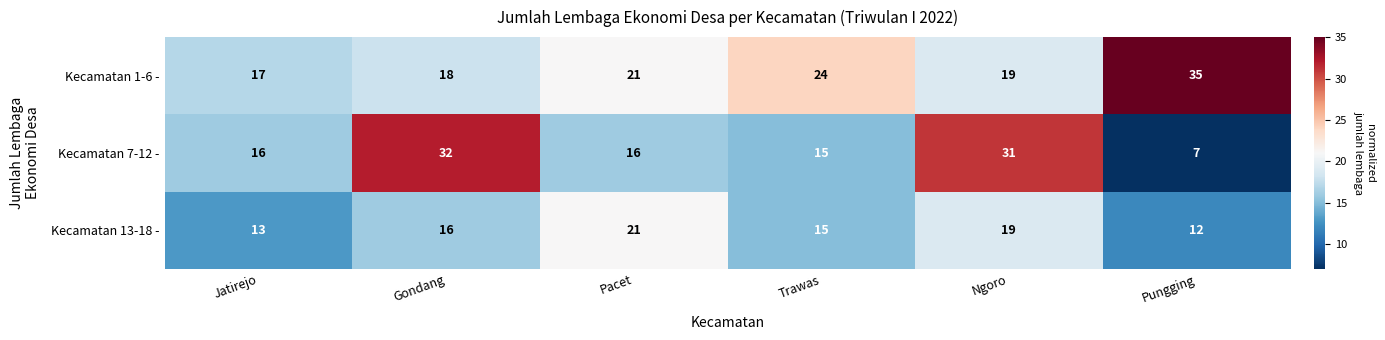

True or false: Kecamatan 7-12 - has a value of 7 at Pungging.

True